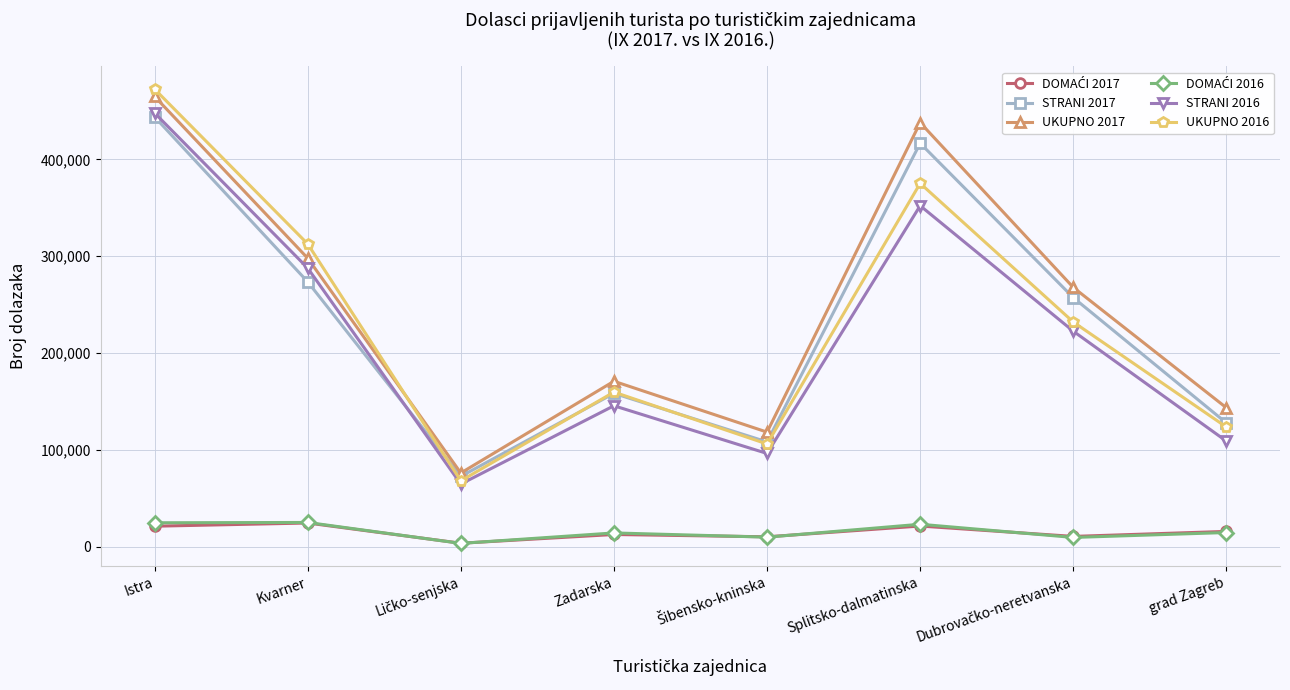

True or false: STRANI 2017 has more than 0 interior local peaks.

True